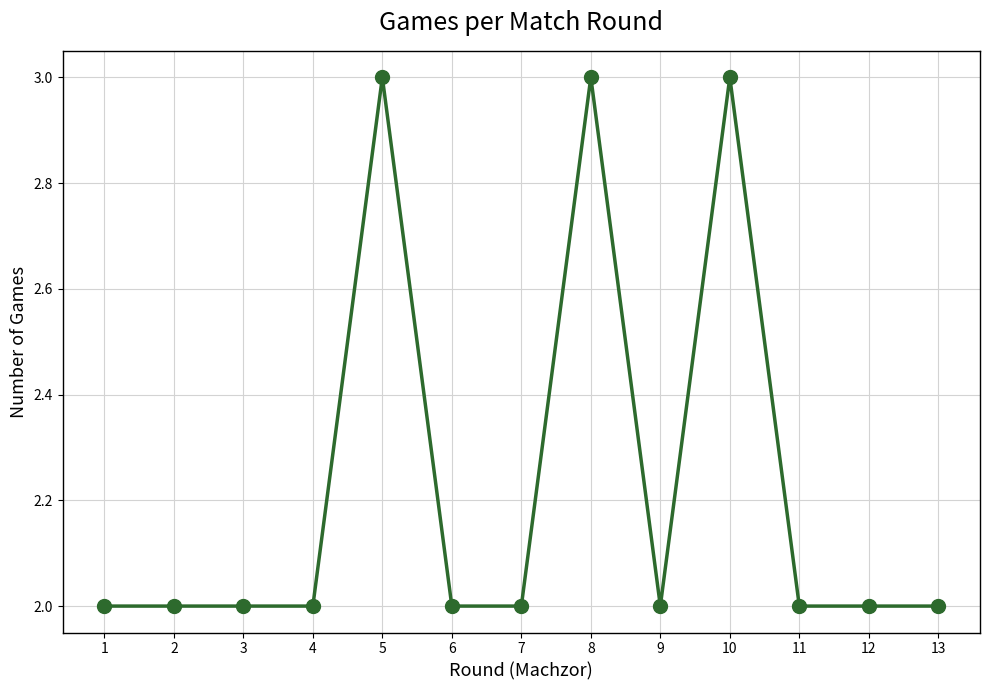

How many lines are shown in the chart?

1